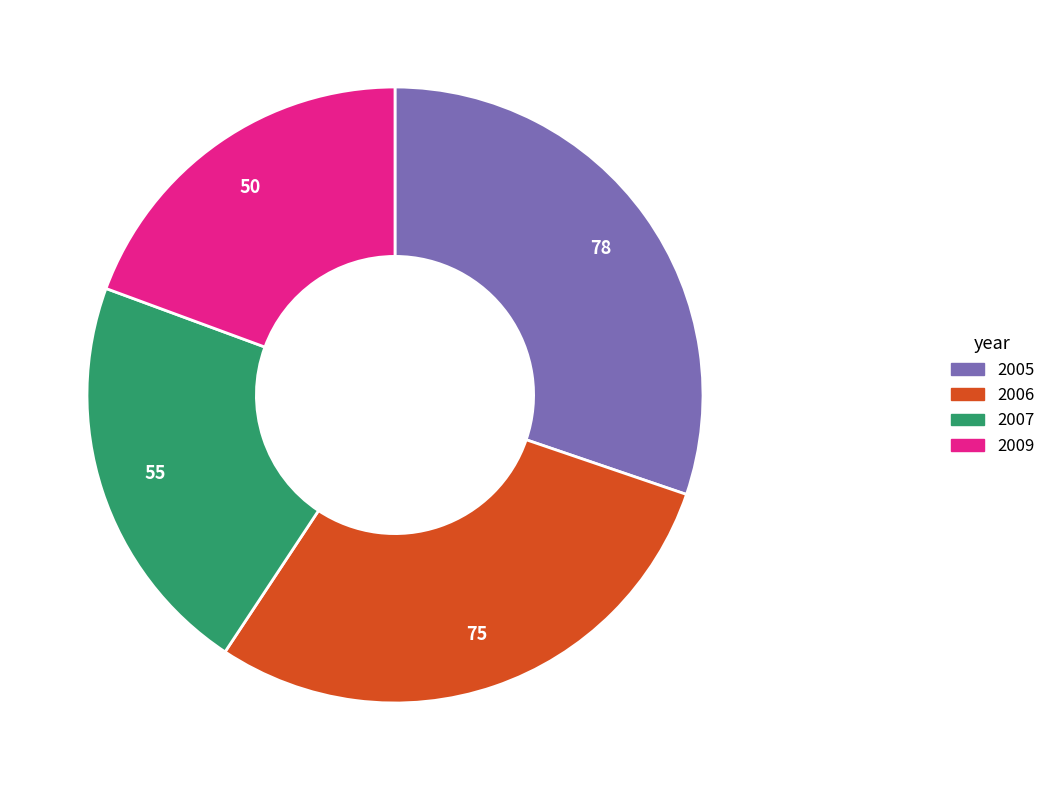

How many slices are in this pie chart?

4